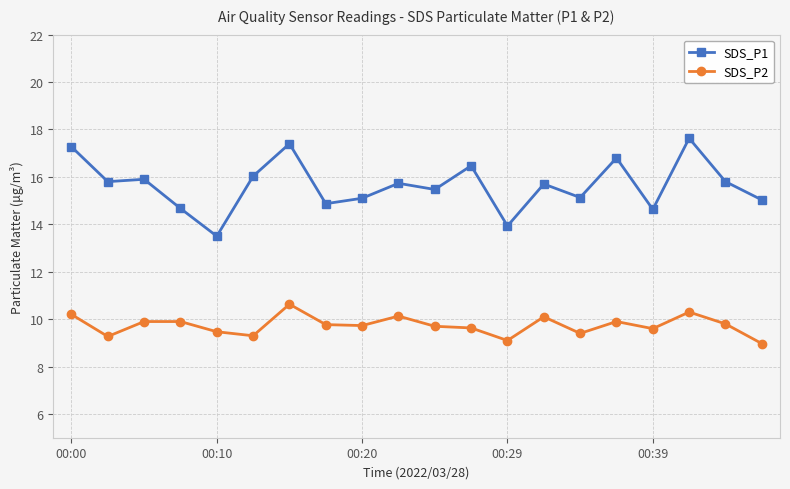

Rank the series by their average value, from lowest to highest.

SDS_P2, SDS_P1